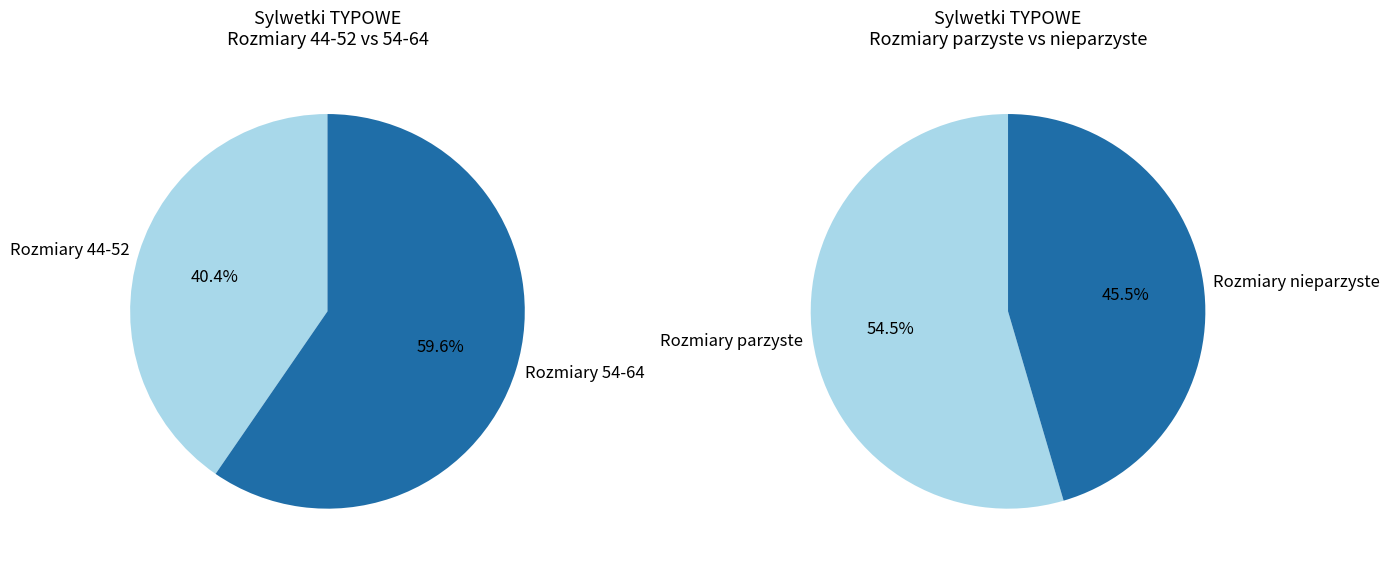

The 62 slice represents 5% of the pie. True or false?

False